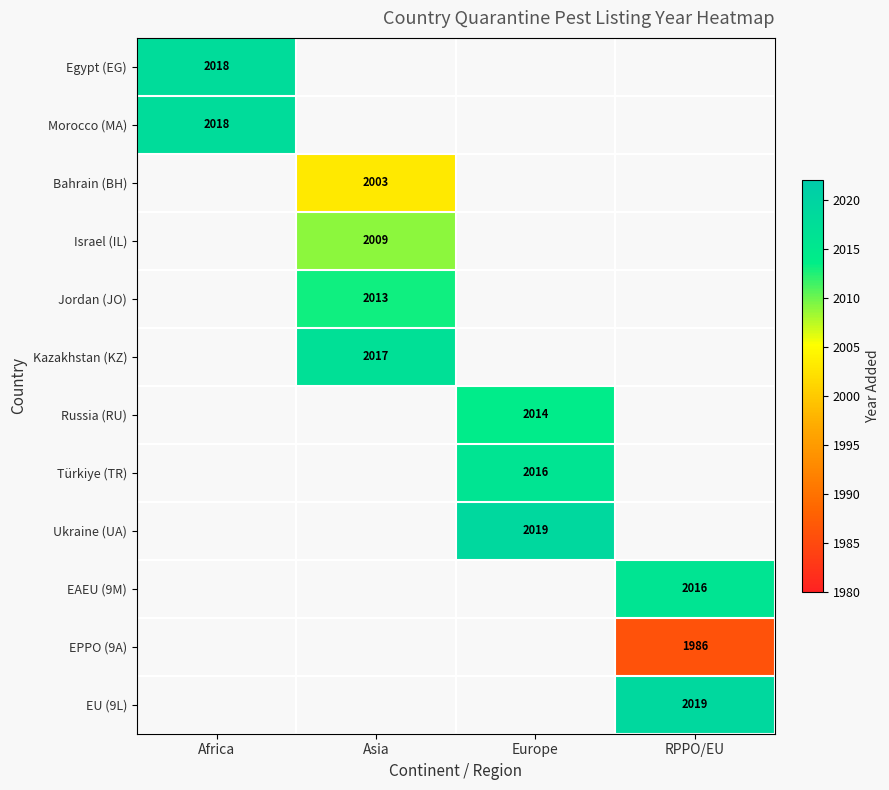

True or false: EPPO (9A) has a value of 3336 at RPPO/EU.

False